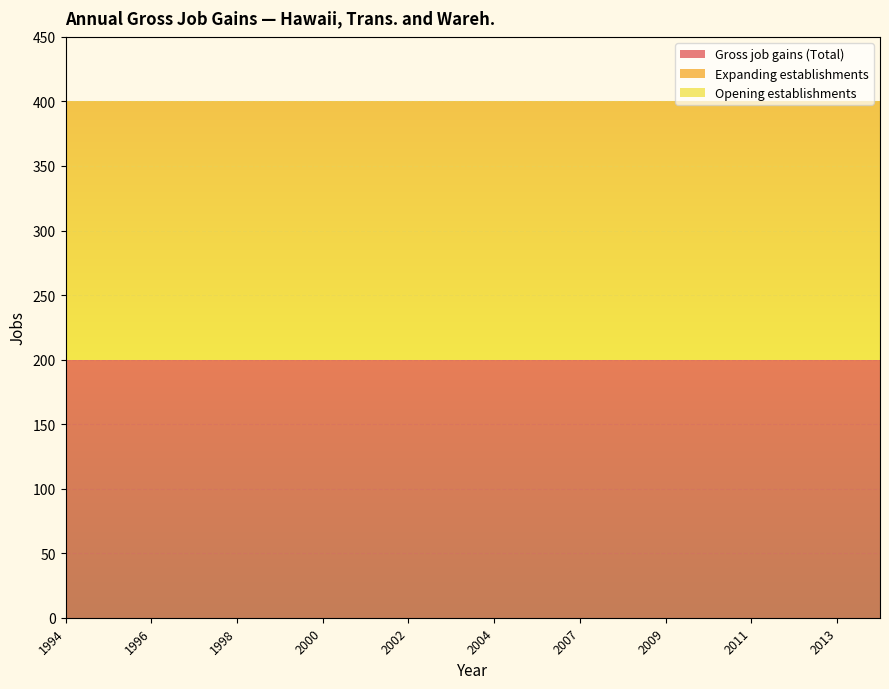

Reading left to right, list all the values displayed in this chart.

Gross job gains (Total): 200	200	200	200	200	200	200	200	200	200	200	200	200	200	200	200	200	200	200	200
Expanding establishments: 0	0	0	0	0	0	0	0	0	0	0	0	0	0	0	0	0	0	0	0
Opening establishments: 200	200	200	200	200	200	200	200	200	200	200	200	200	200	200	200	200	200	200	200